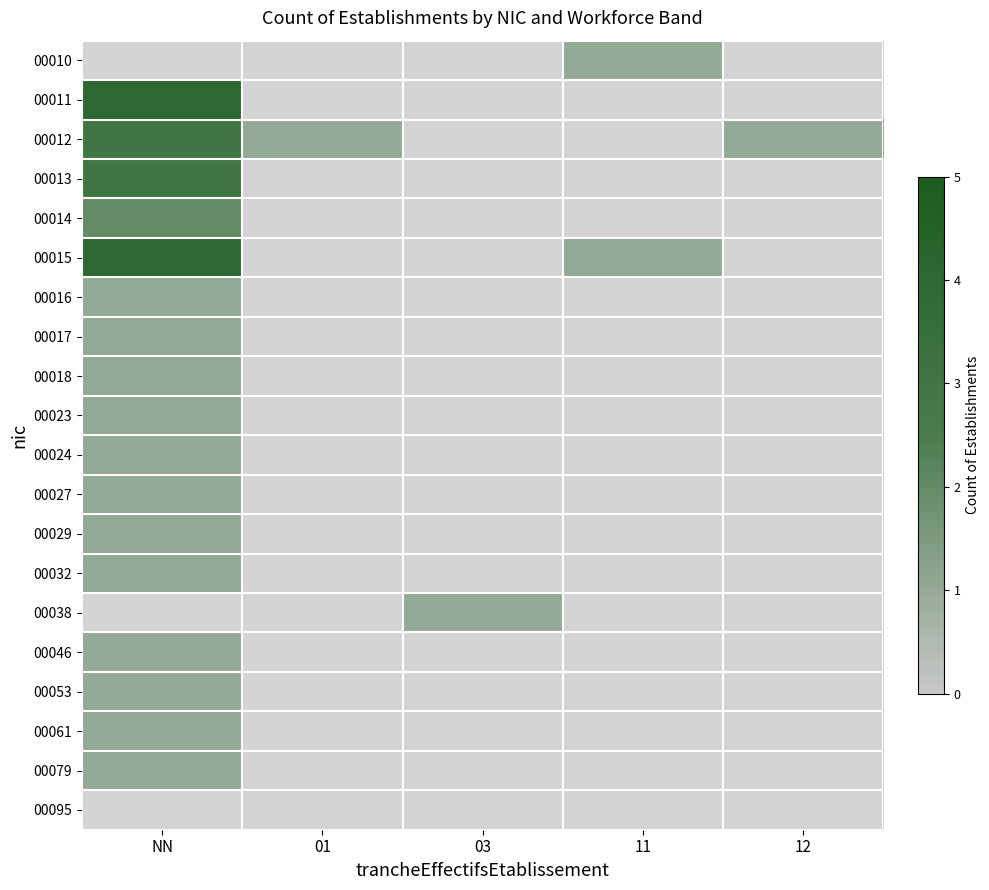

Which has a higher value, 12 or 01?

01